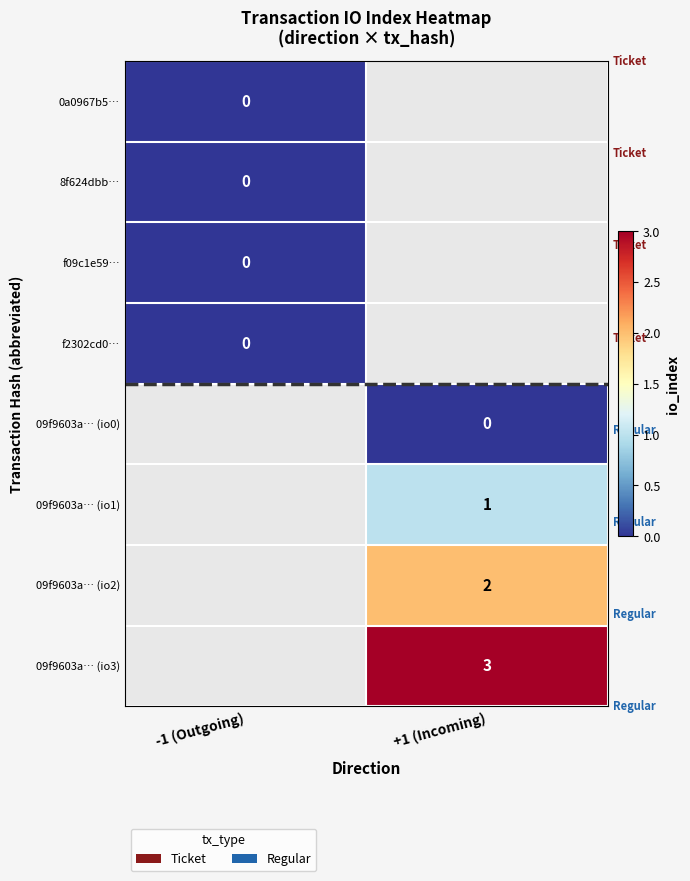

Is the value of 8f624dbb… at -1 (Outgoing) greater than the value of 09f9603a… (io1) at -1 (Outgoing)?

No